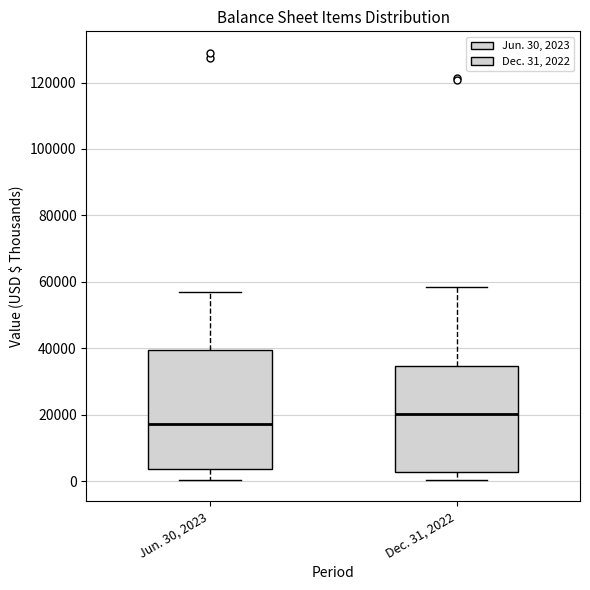

Which box's median line is the lowest?

Jun. 30, 2023